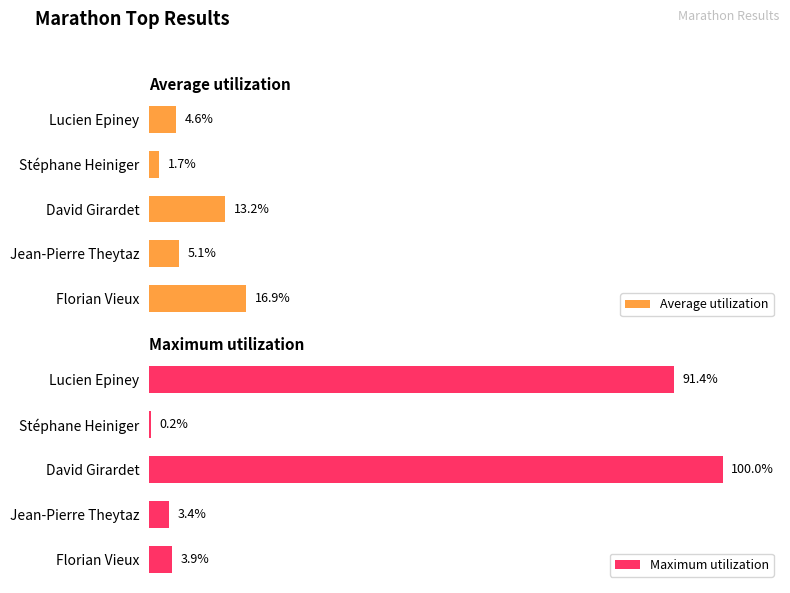

At which label does Maximum utilization reach its peak?

David Girardet